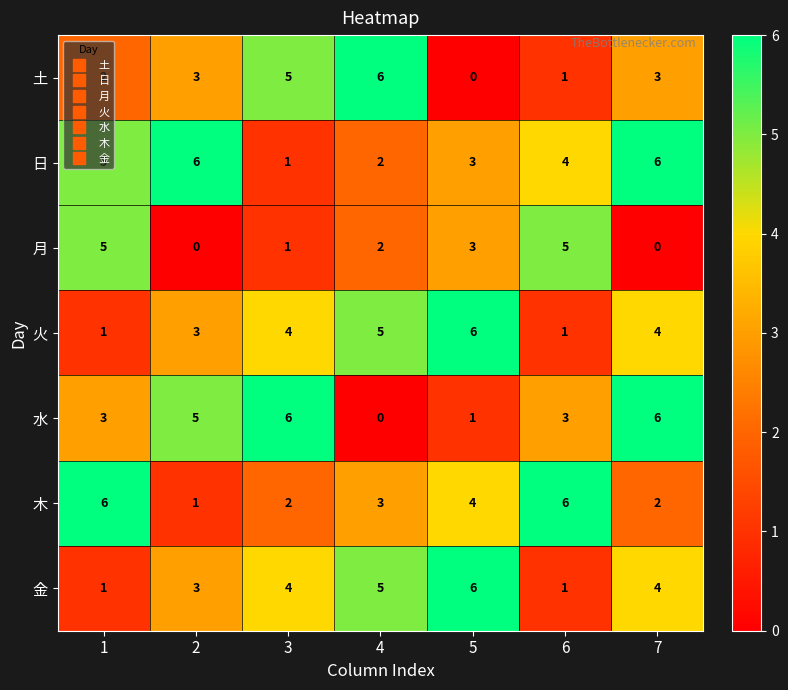

What is the difference between the maximum and minimum values in the 火 series?

5